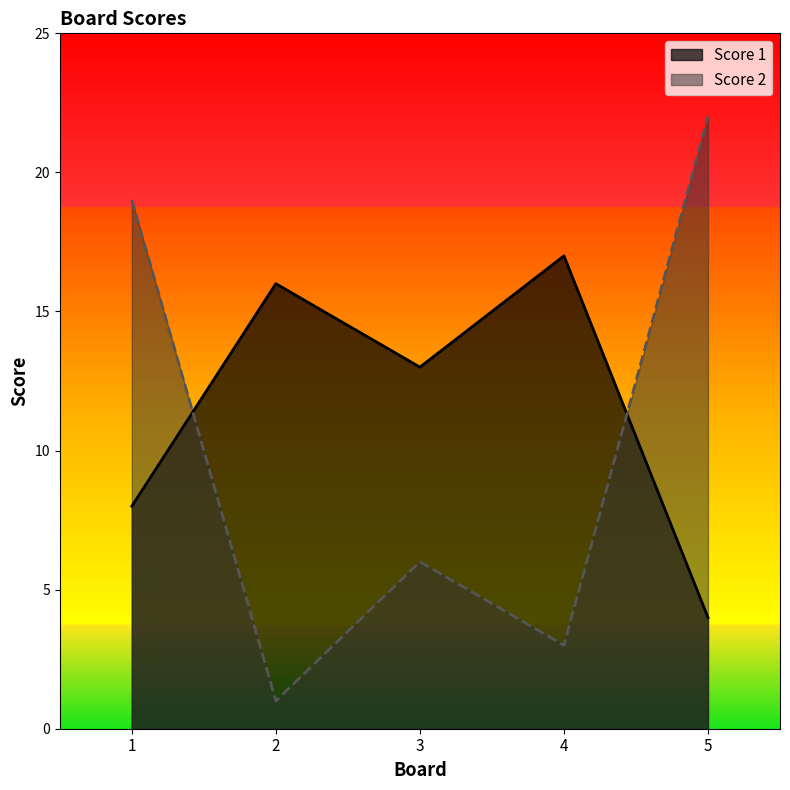

At which label does Score 1 reach its minimum?

5